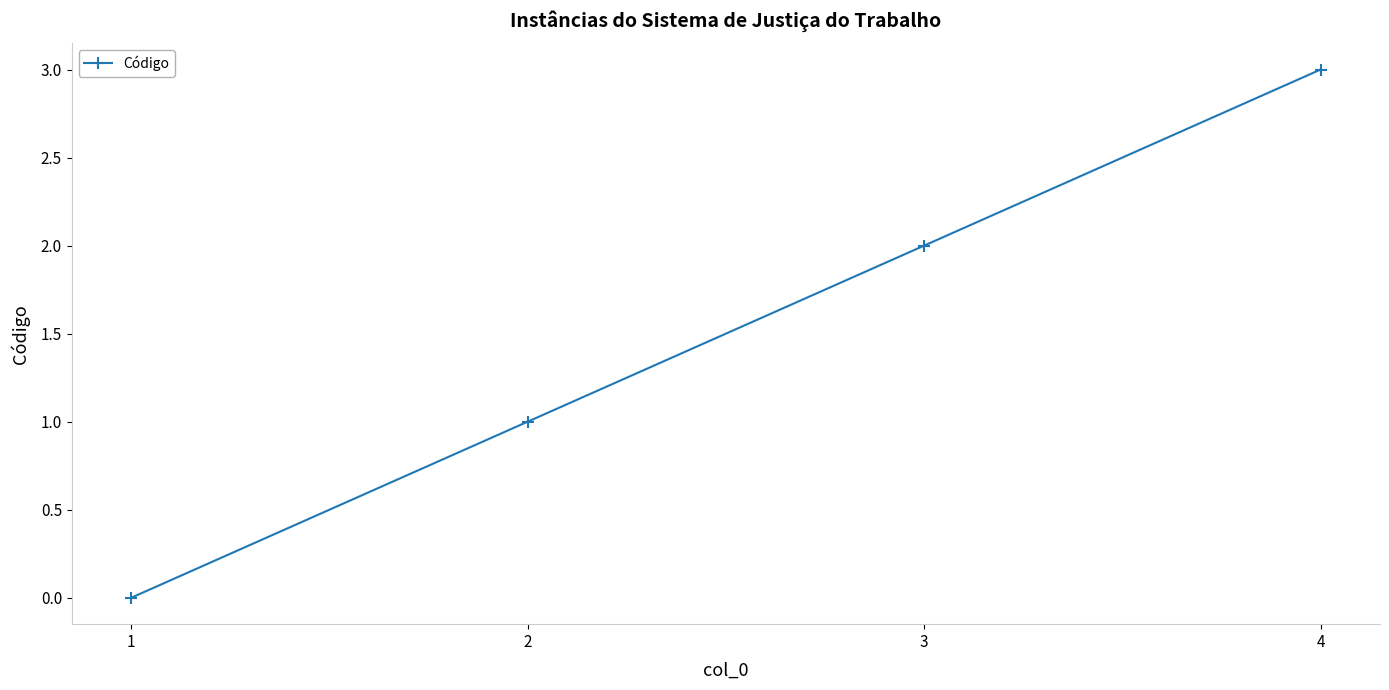

Which category has the lowest value across all series?

1